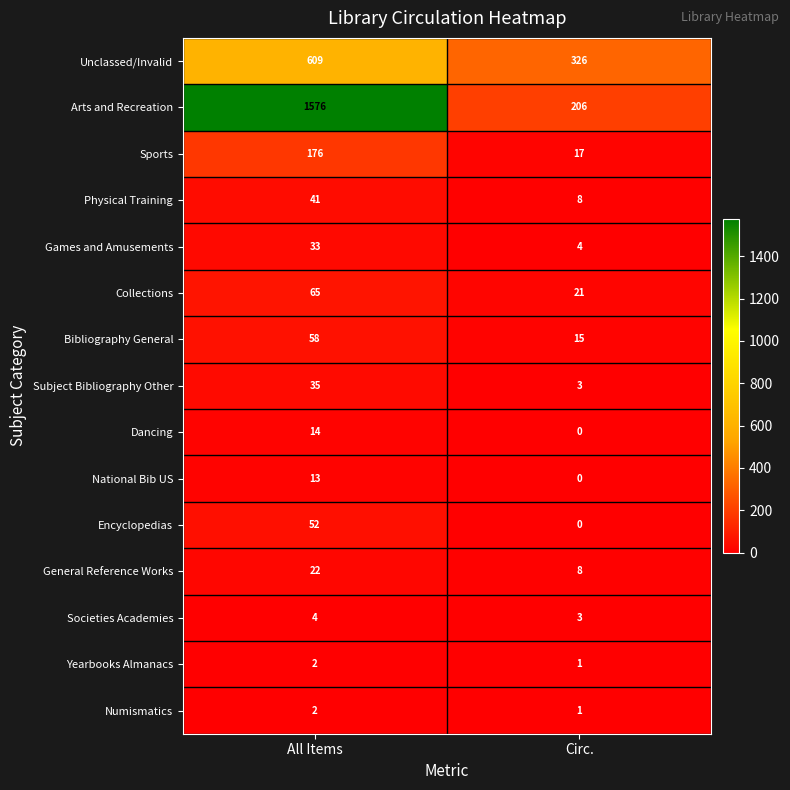

Where is Physical Training nearest to the value 24?

Circ.